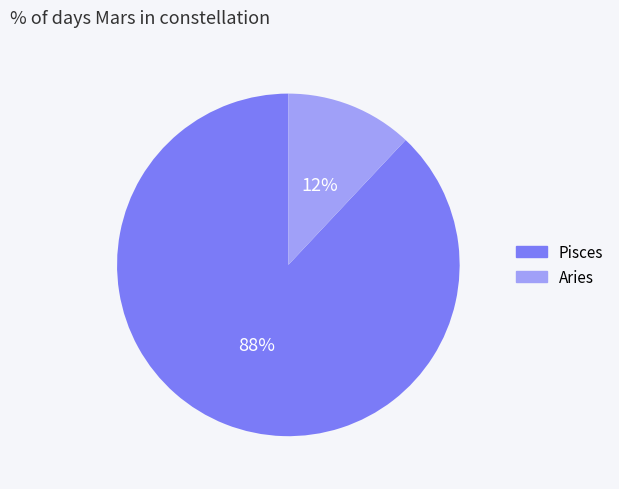

Count the number of slices in the pie.

2